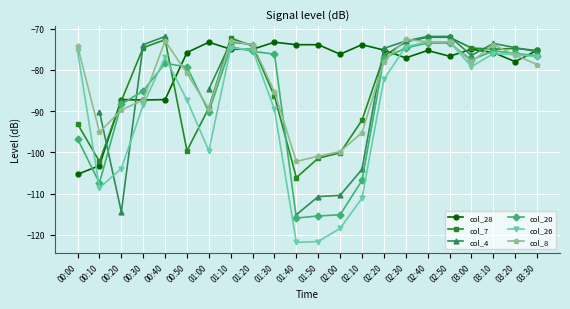

At how many categories does at least one series exceed -96?

22